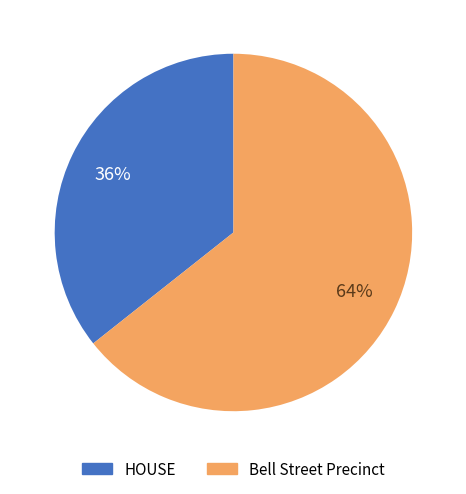

The Bell Street Precinct slice represents 64% of the pie. True or false?

True